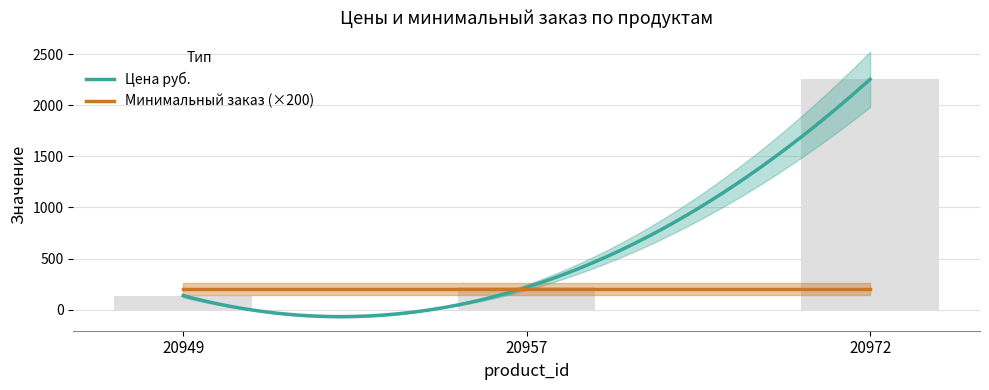

Rank the categories by value from lowest to highest.

20949, 20957, 20972